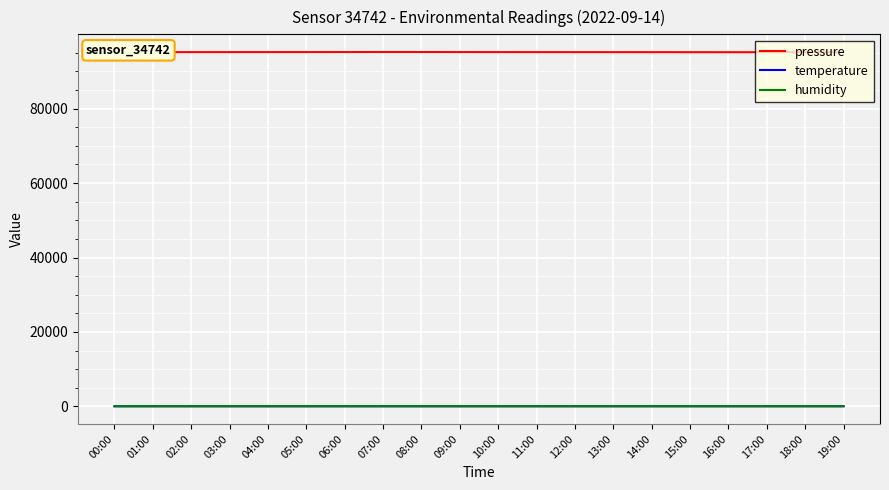

Which series has the largest total across all categories?

pressure